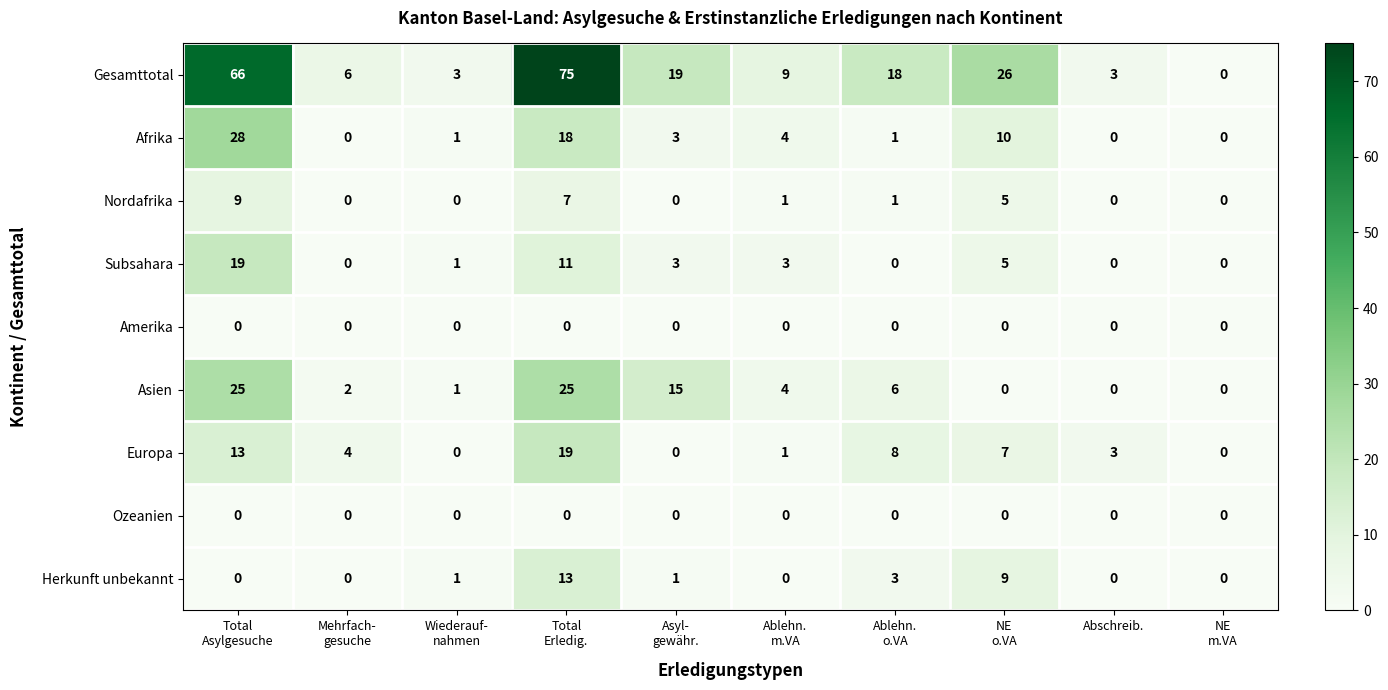

What is the greatest value displayed?

75